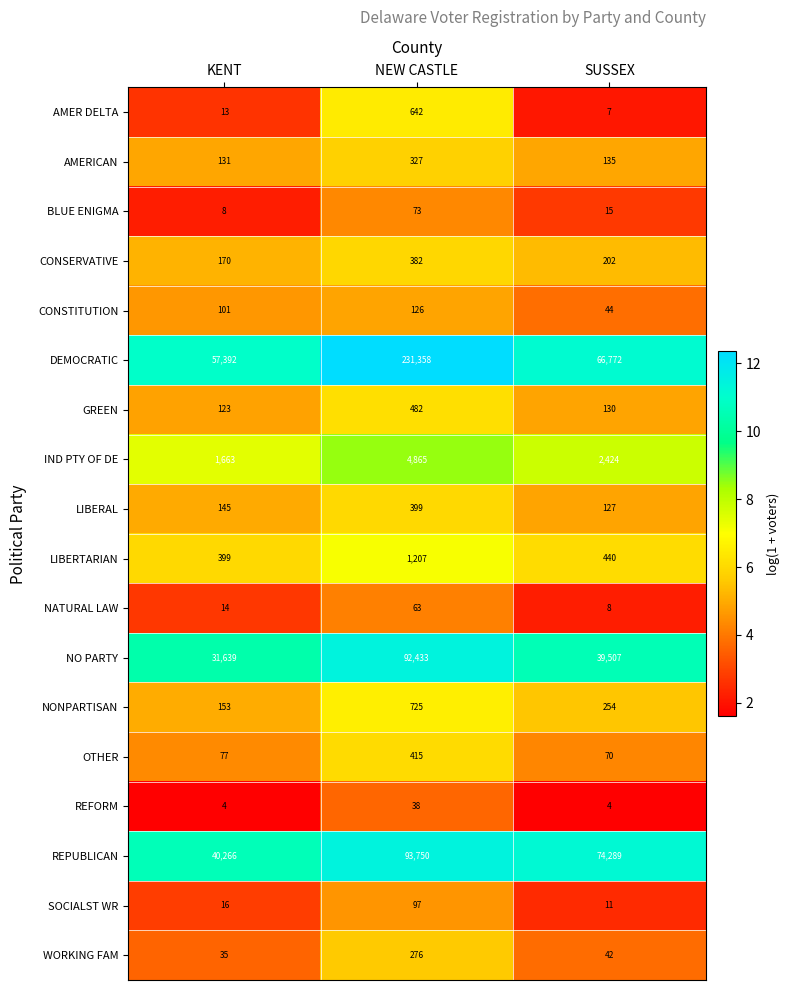

What is the approximate value of AMERICAN at KENT, to the nearest 5?

130